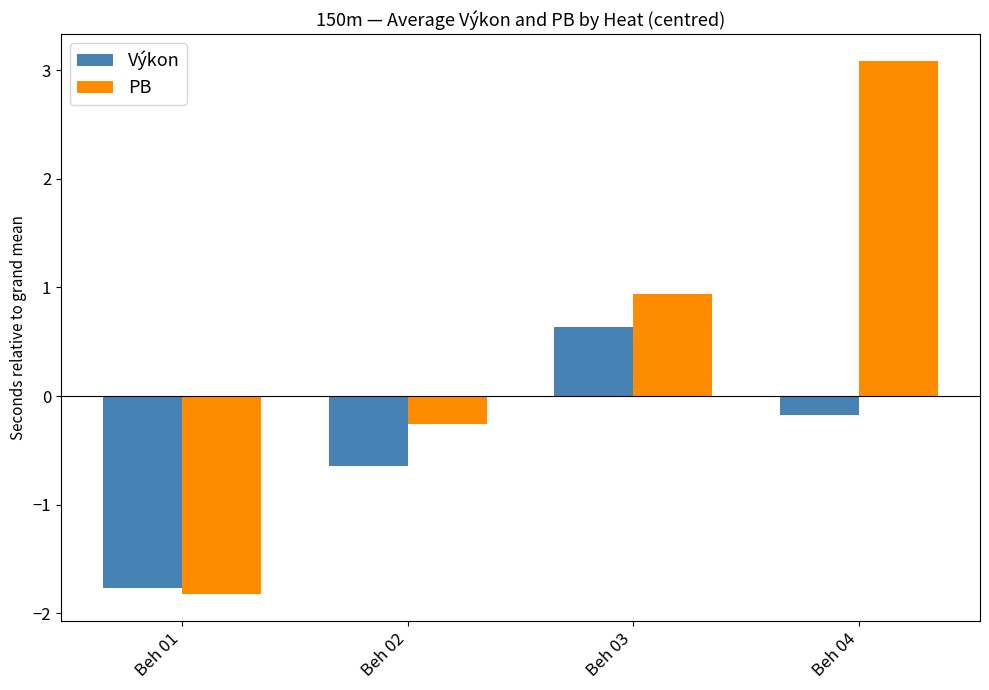

Which category has the lowest value across all series?

Beh 01